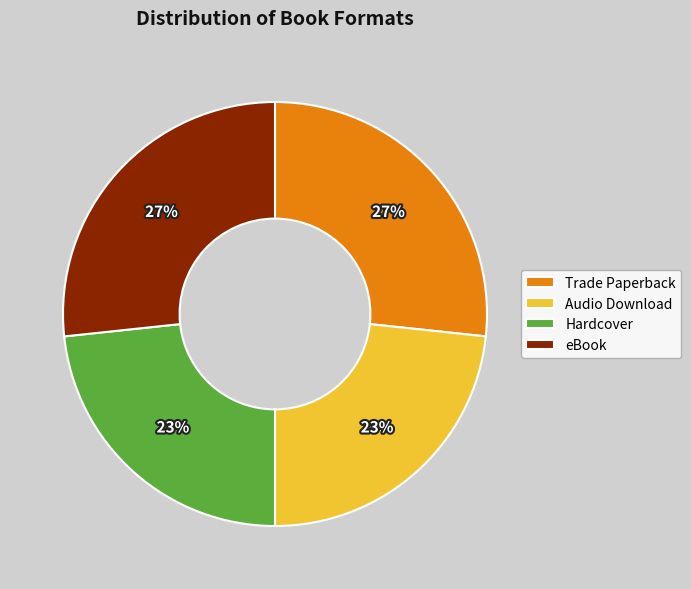

Is there a majority slice in this chart?

No